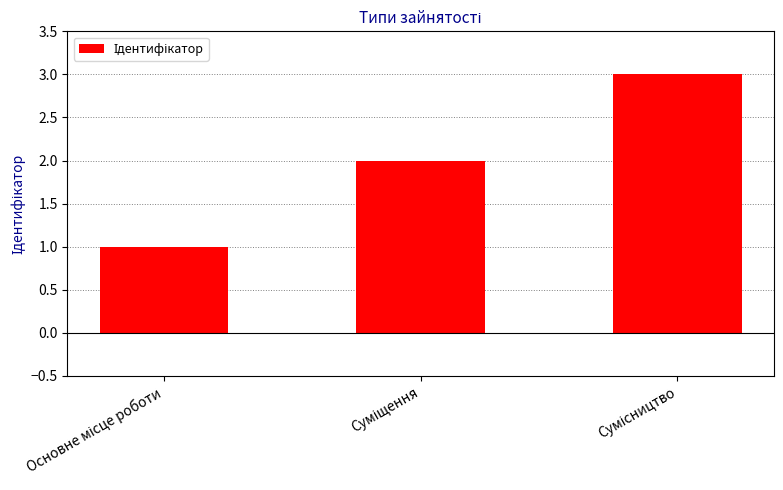

How many bars are there in total?

3